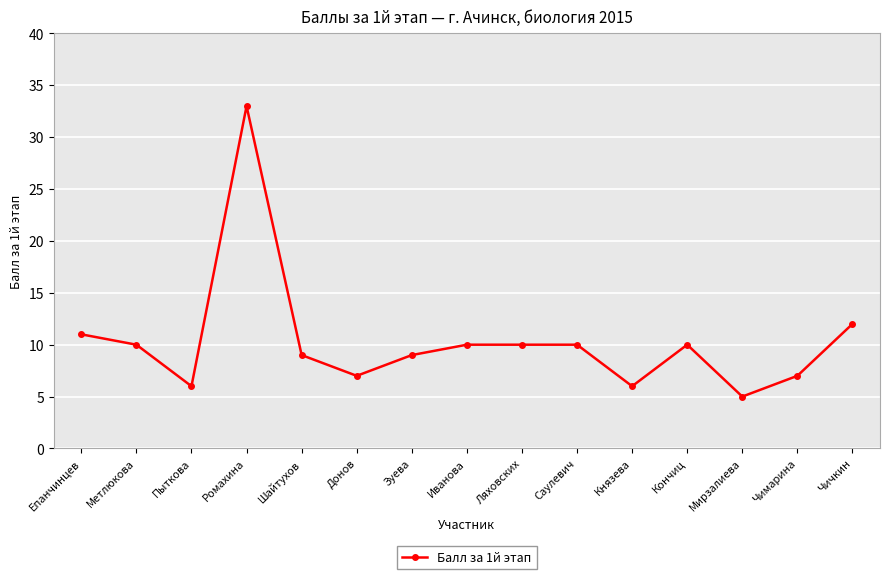

What is the smallest value displayed?

5